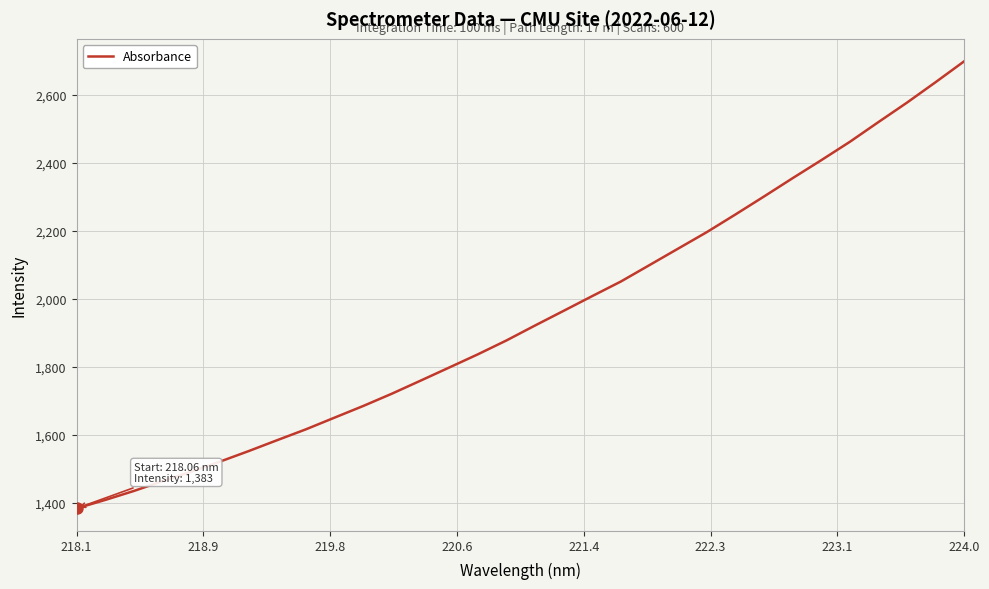

What is the difference between the maximum and minimum values?

1315.6